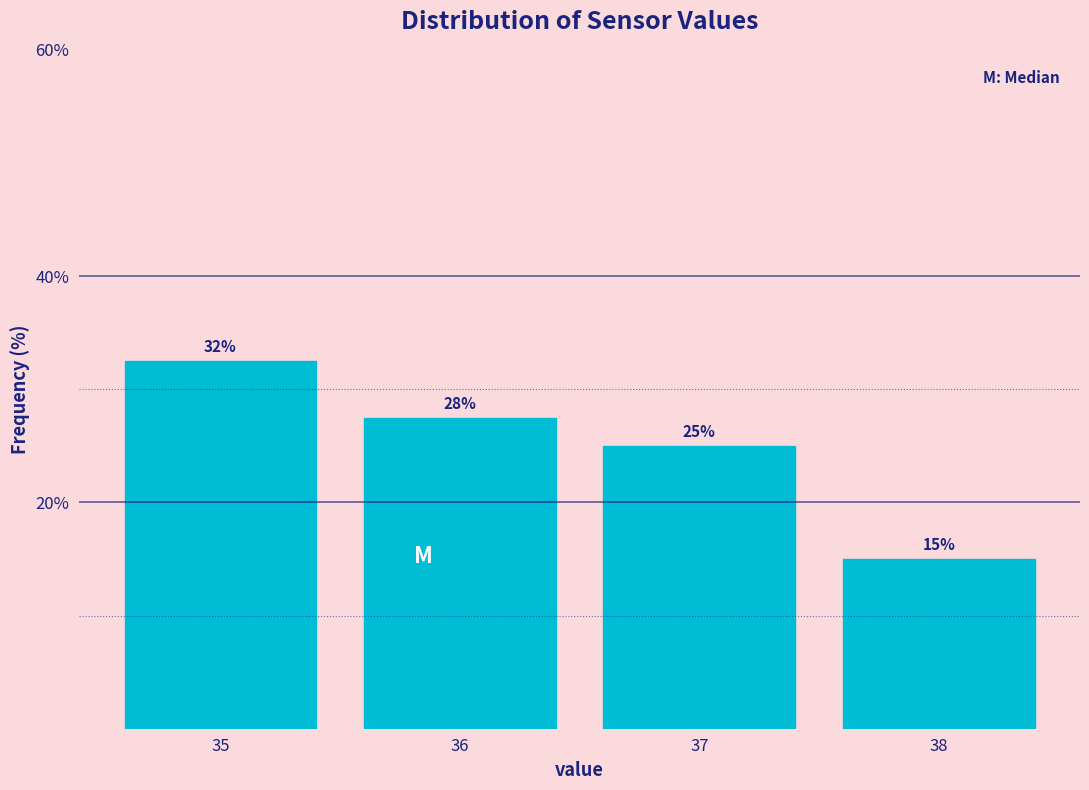

The chart shows a value of 17.2 at 35. True or false?

False